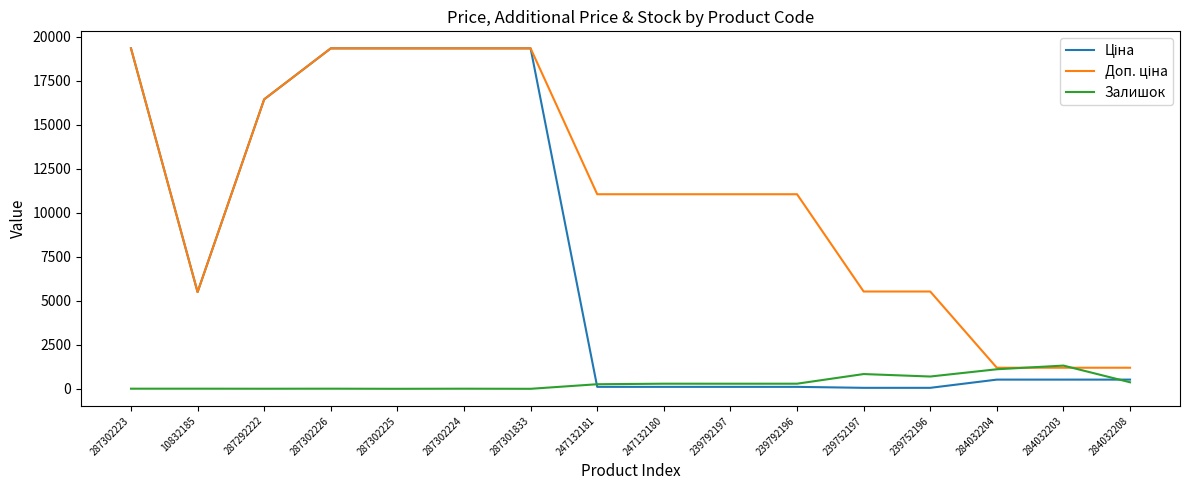

What is the greatest value displayed?

19343.1